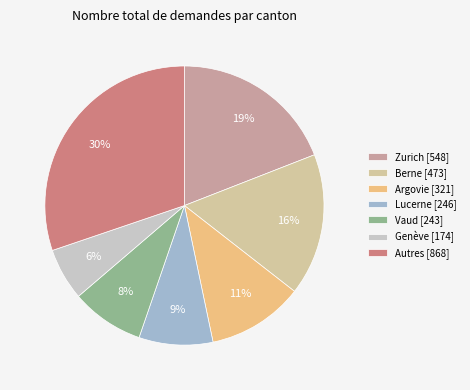

Which category has the smallest portion of the pie?

Genève [174]